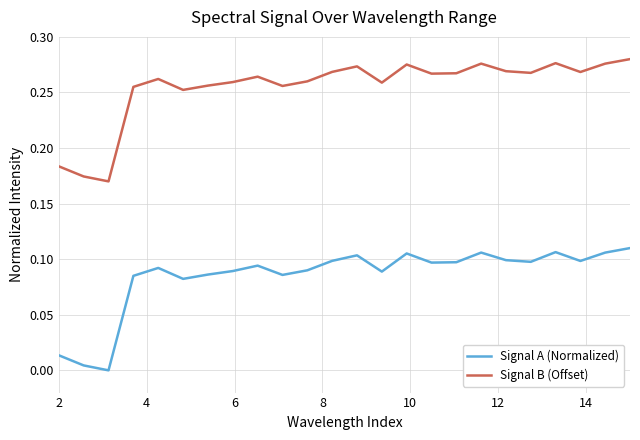

True or false: Signal A (Normalized) and Signal B (Offset) cross at least once.

False